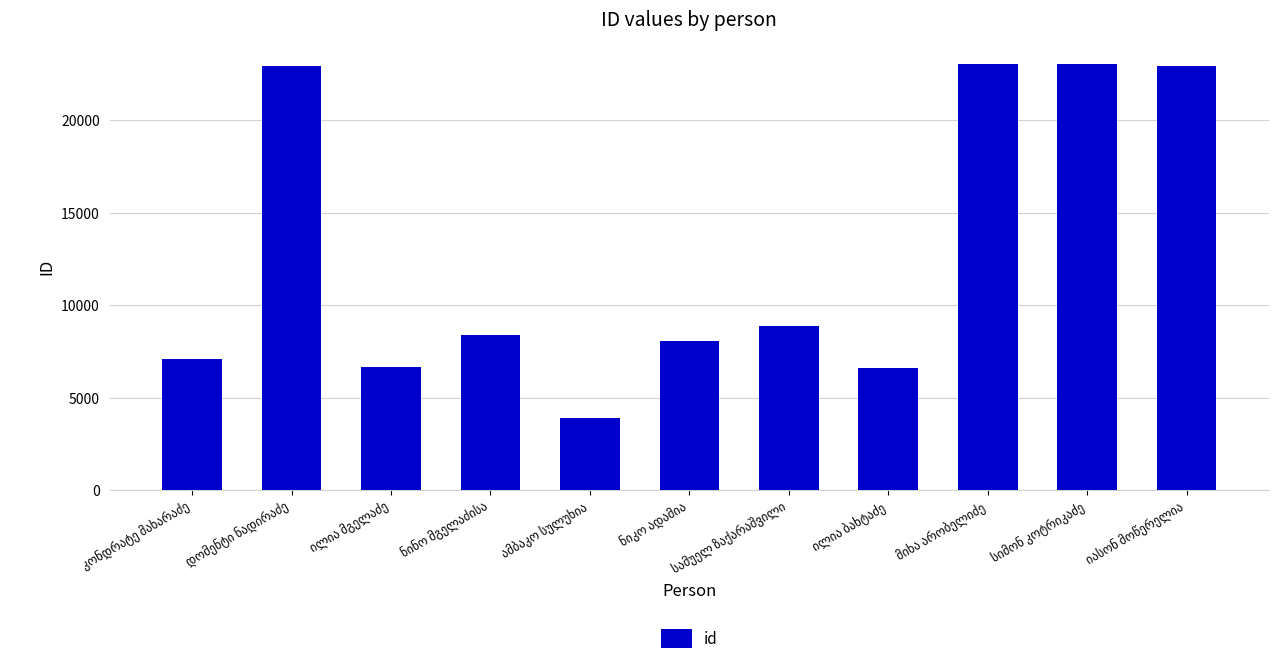

What is the minimum value shown in the chart?

3884